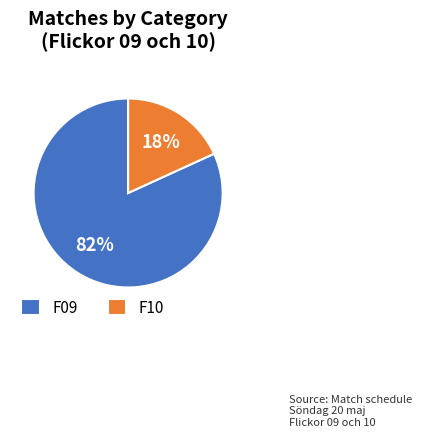

Approximately how many times larger is the value at F10 compared to F09?

0.2